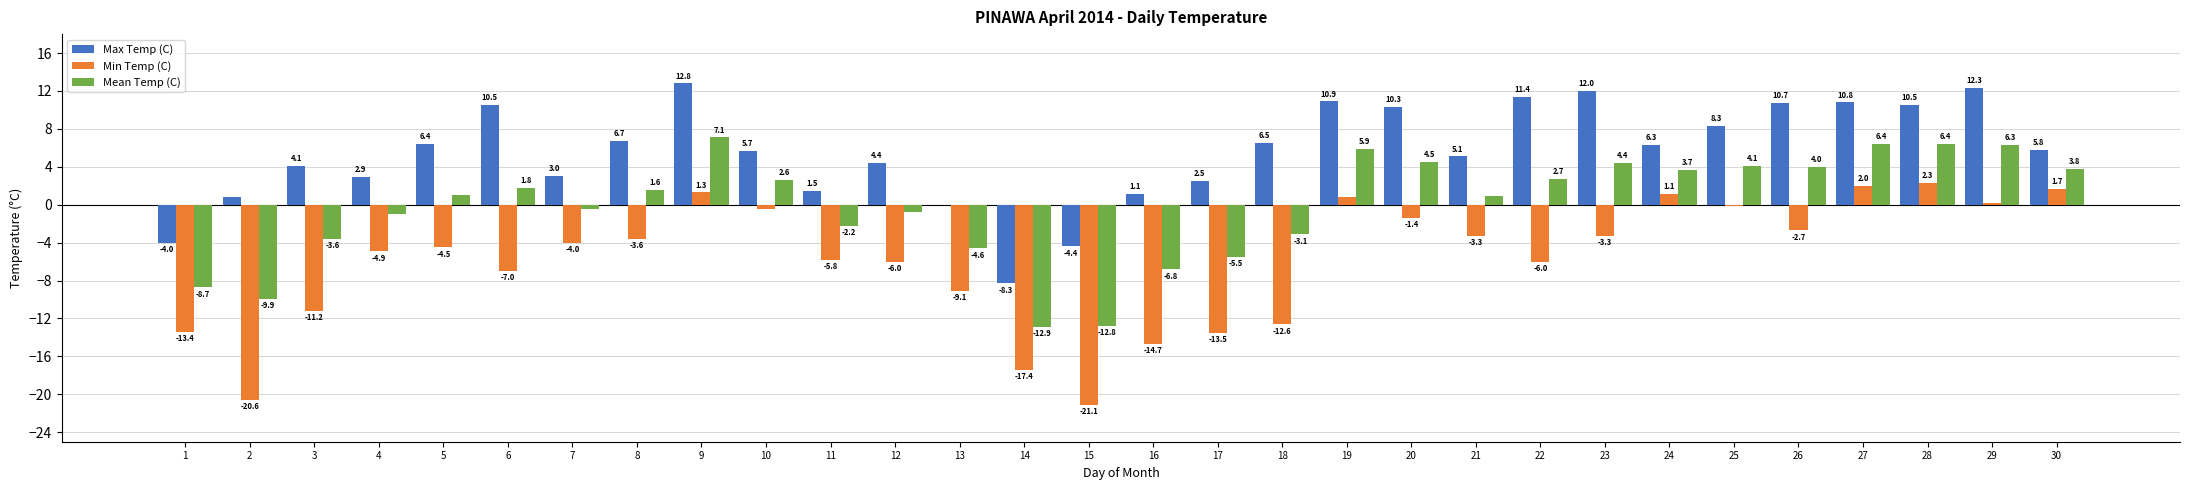

What is the total value across all series at 23?

13.1